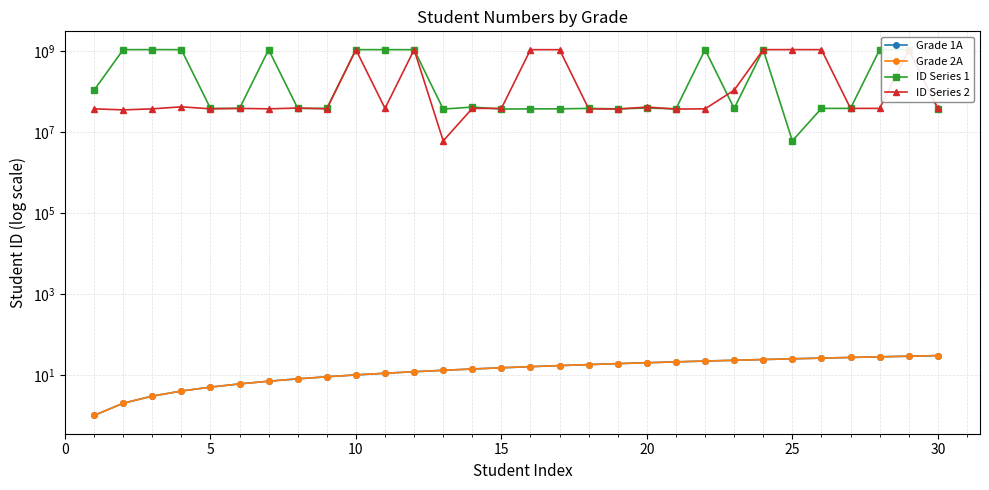

What is the value of the Grade 2A point at the 12th from the left?

12